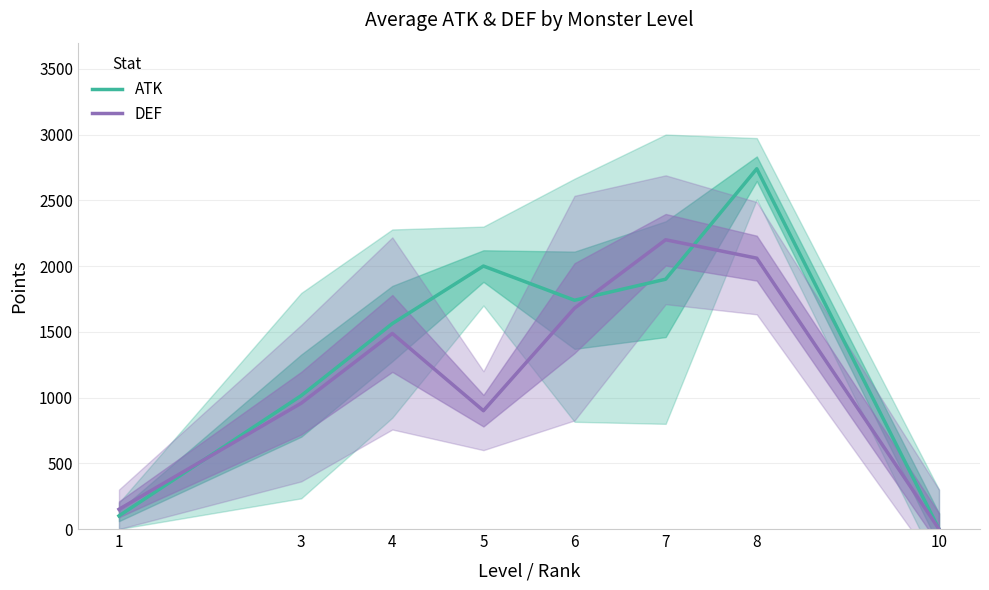

Where is DEF nearest to the value 1100?

3